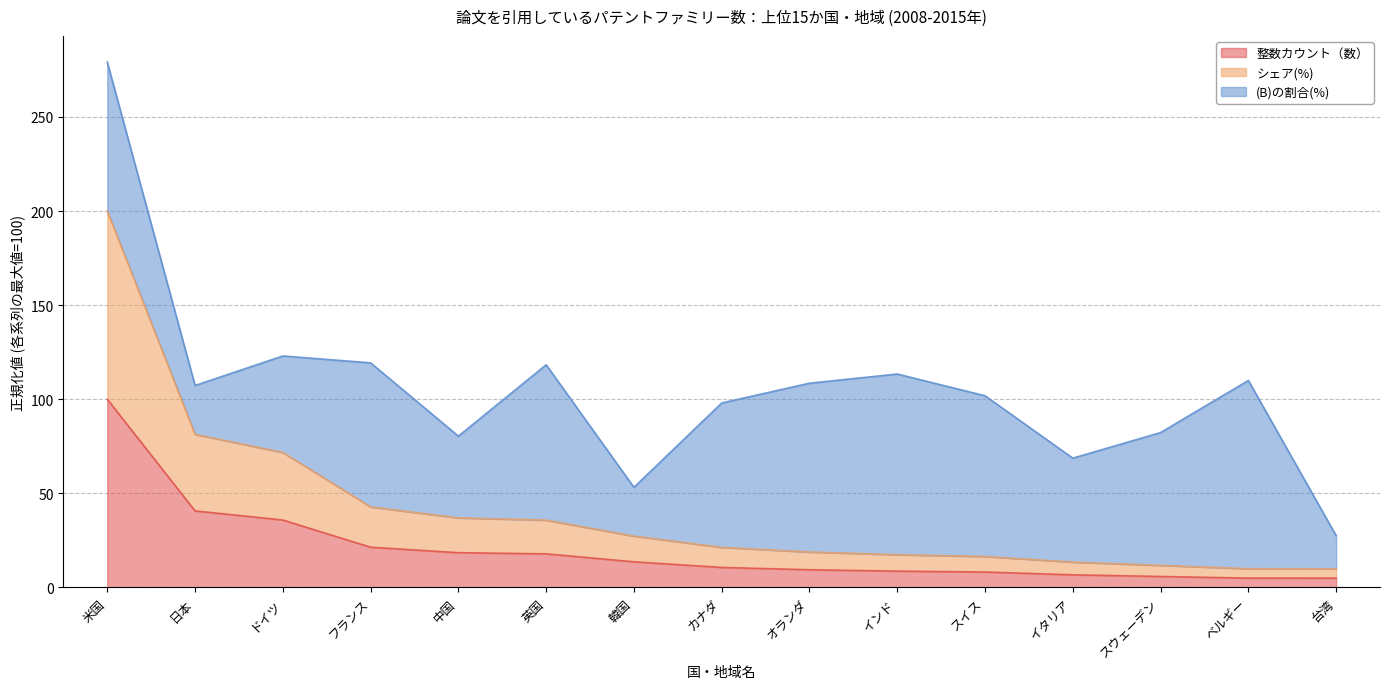

The value of シェア(%) at 日本 is 122.3. True or false?

False